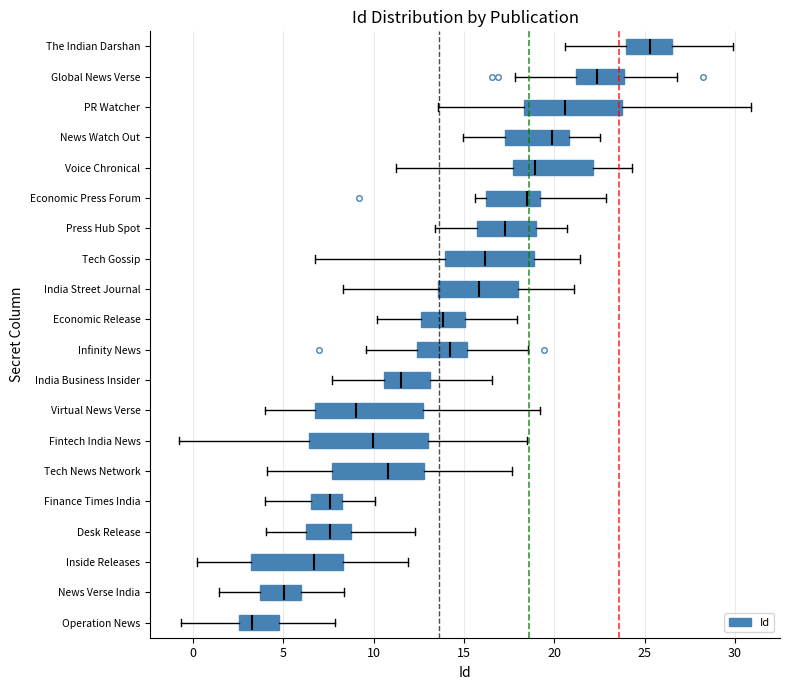

Where is the right edge of the box for Voice Chronical on the x-axis? The values are not printed on the chart, so give them approximately, as read against the axis.

22.0